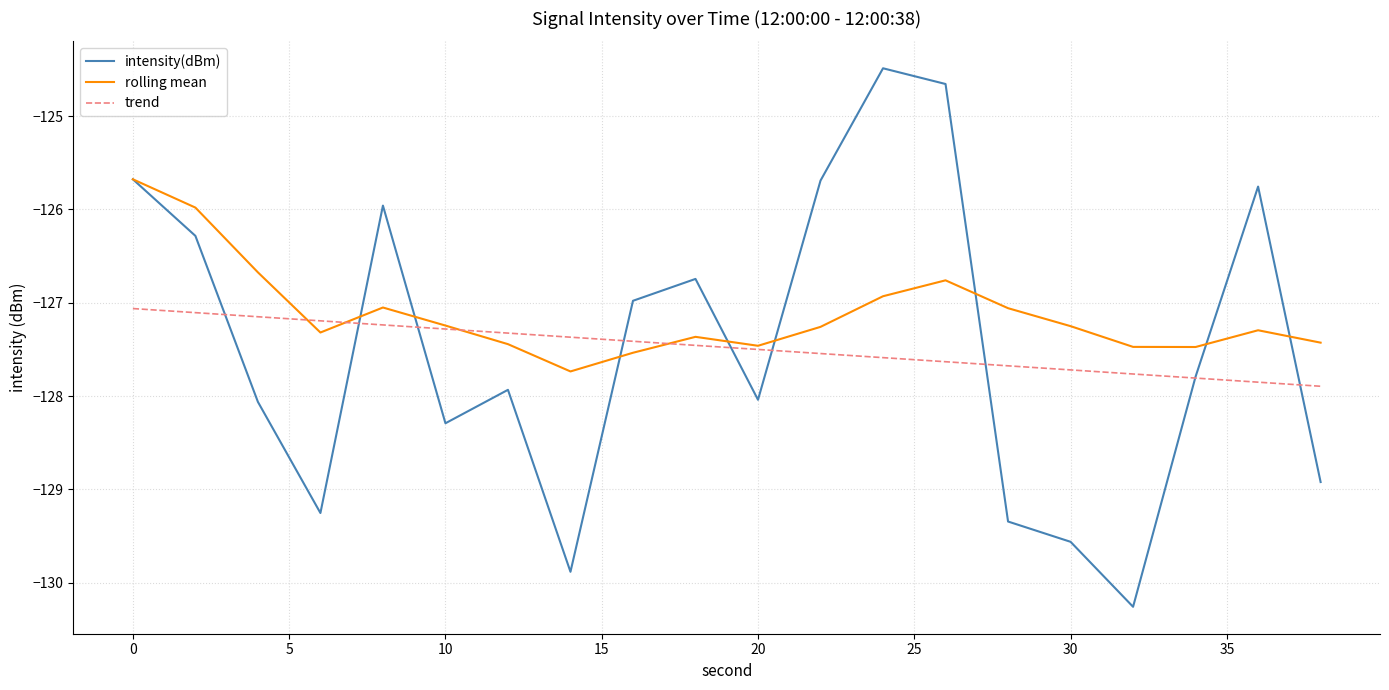

Which series has the largest total across all categories?

rolling mean